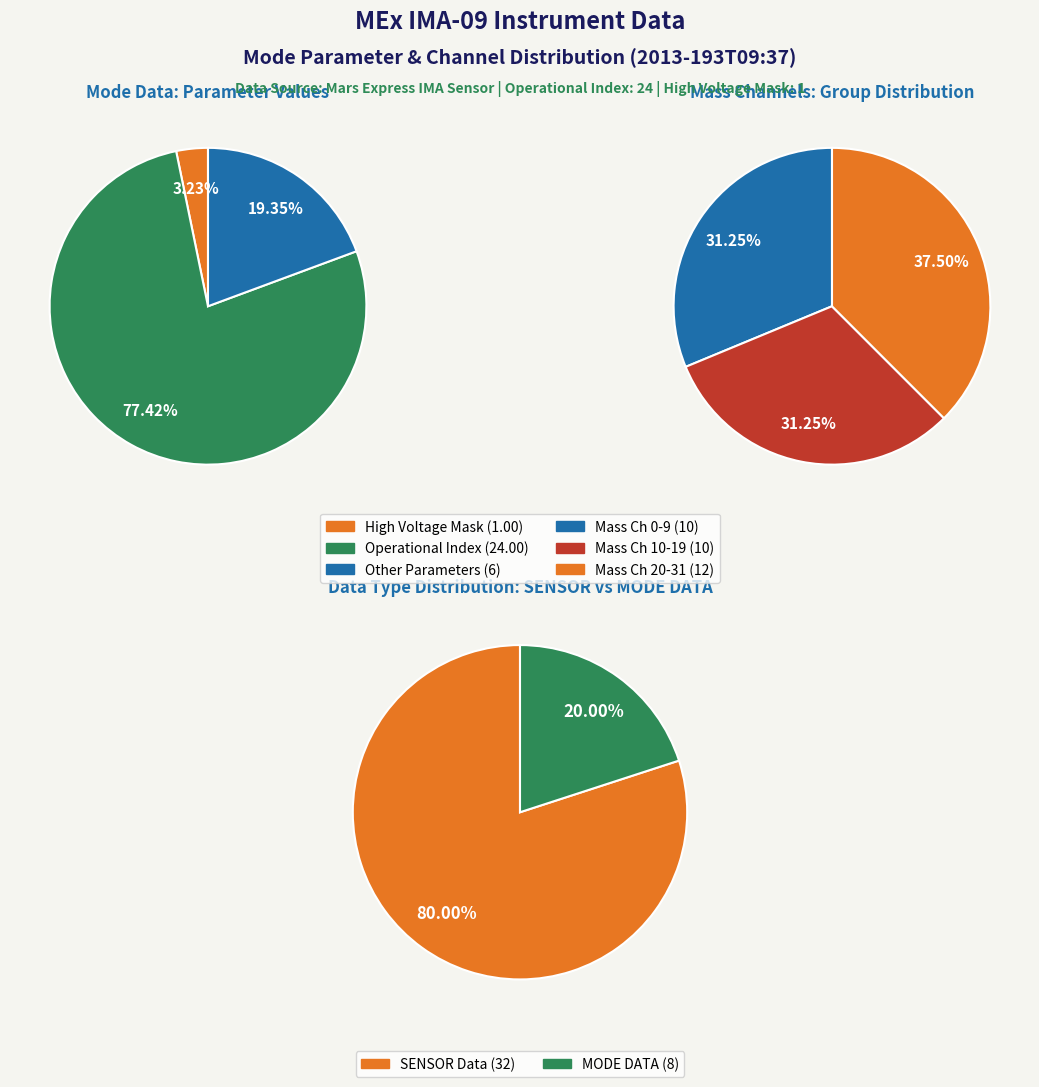

How many slices are in this pie chart?

8